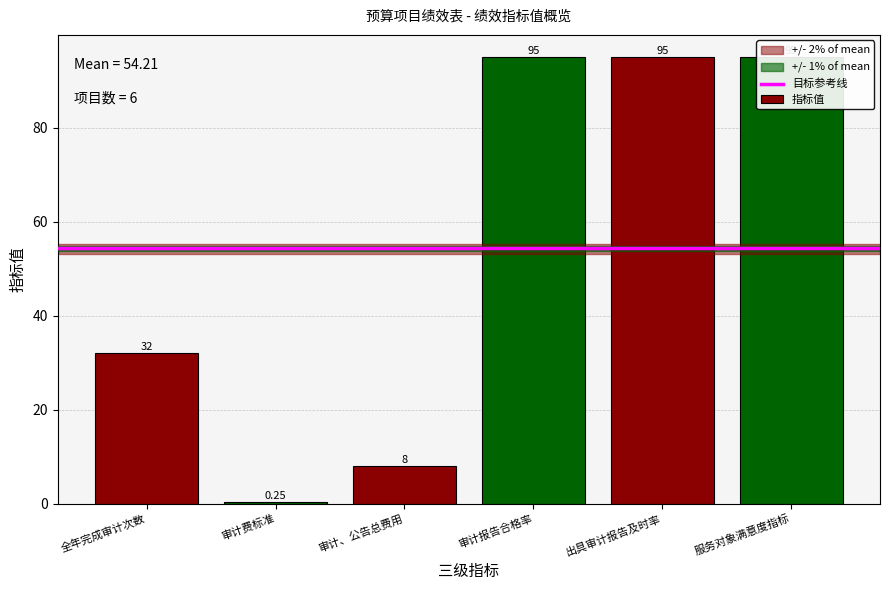

What is the difference between the second highest and minimum values?

94.8